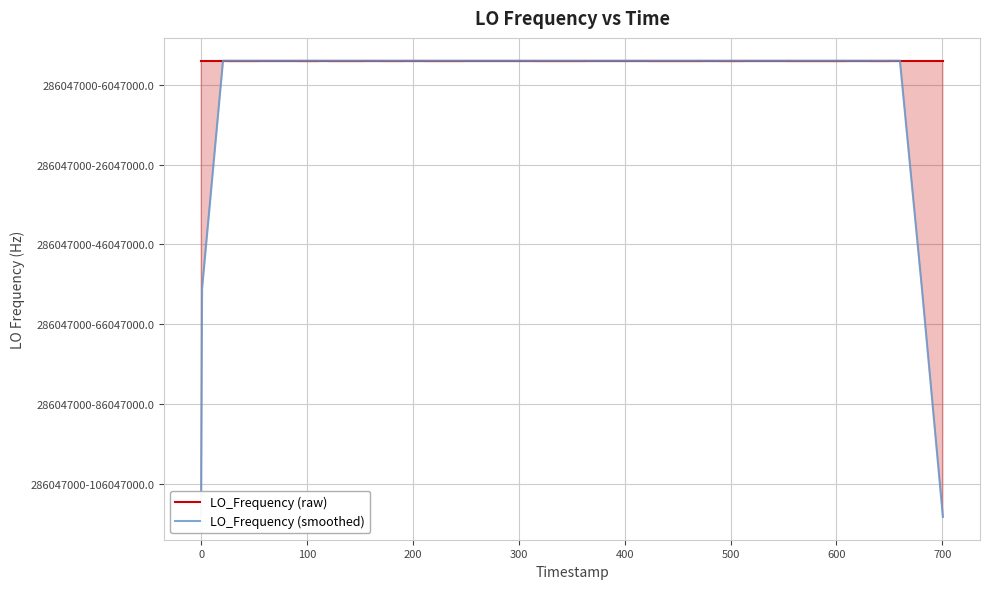

Which series has the largest total across all categories?

LO_Frequency (raw)